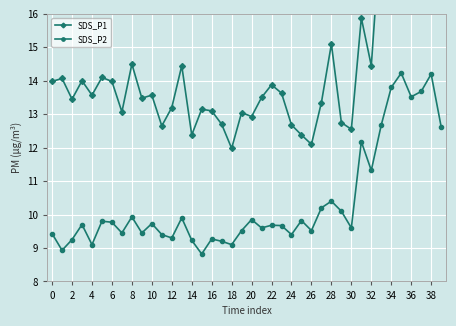

What is the minimum value for SDS_P2?

8.8